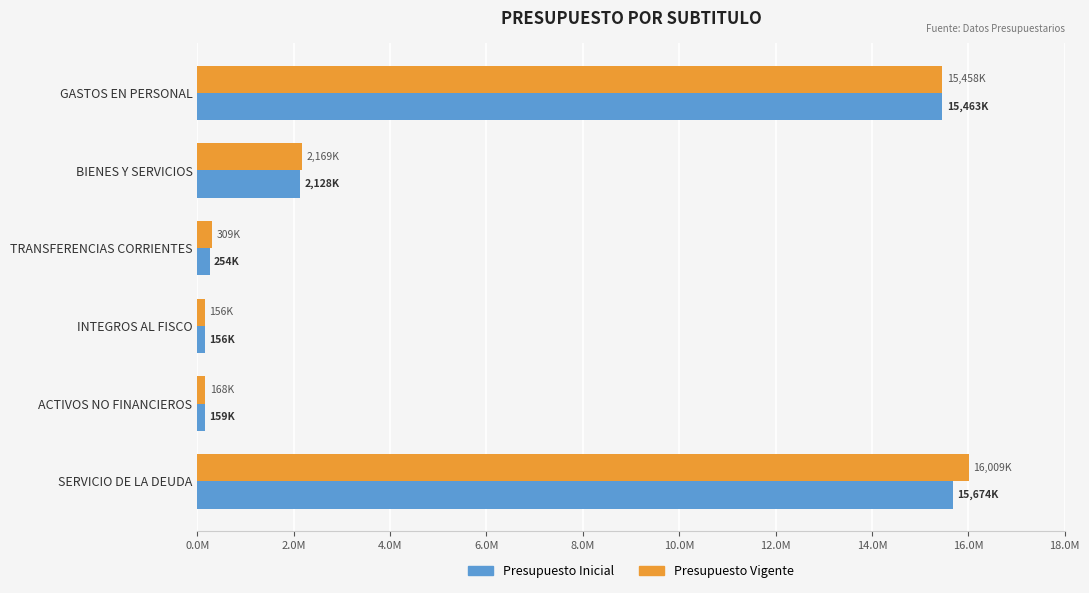

How many categories are shown in the chart?

6